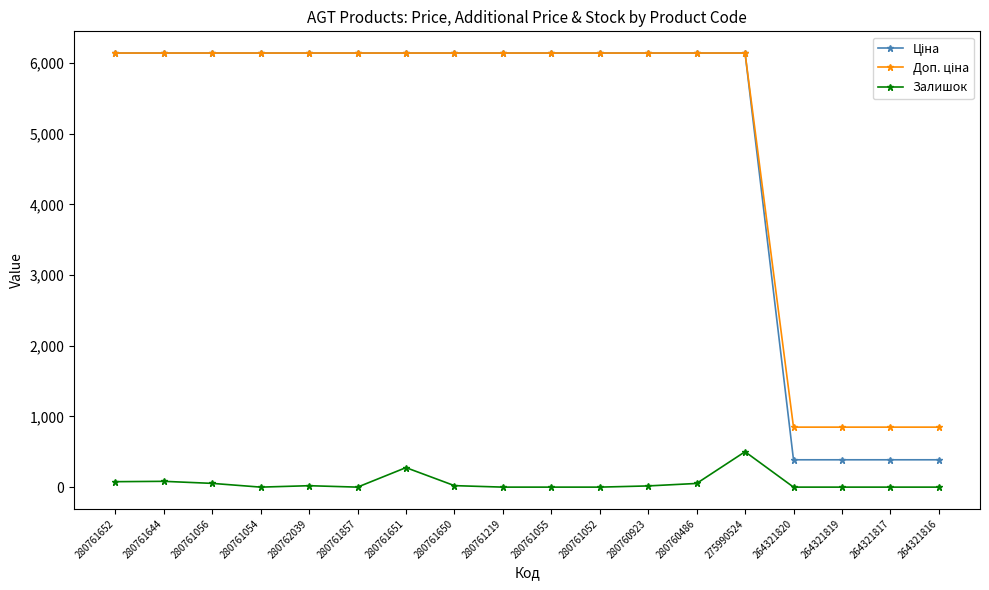

How many series are shown in this chart?

3